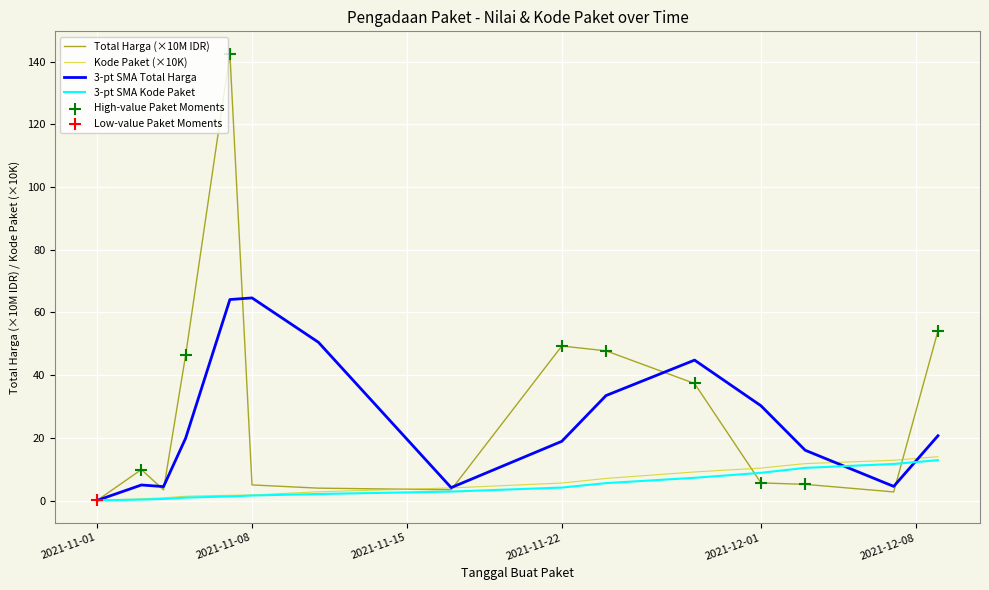

Which series has the largest range (max minus min)?

Total Harga (×10M IDR)